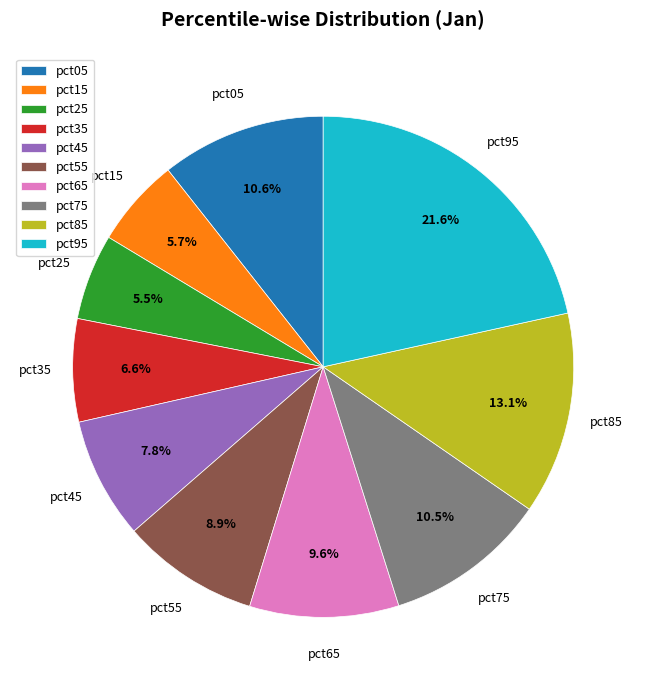

To the nearest percent, what is the combined percentage of pct55 and pct85?

22%